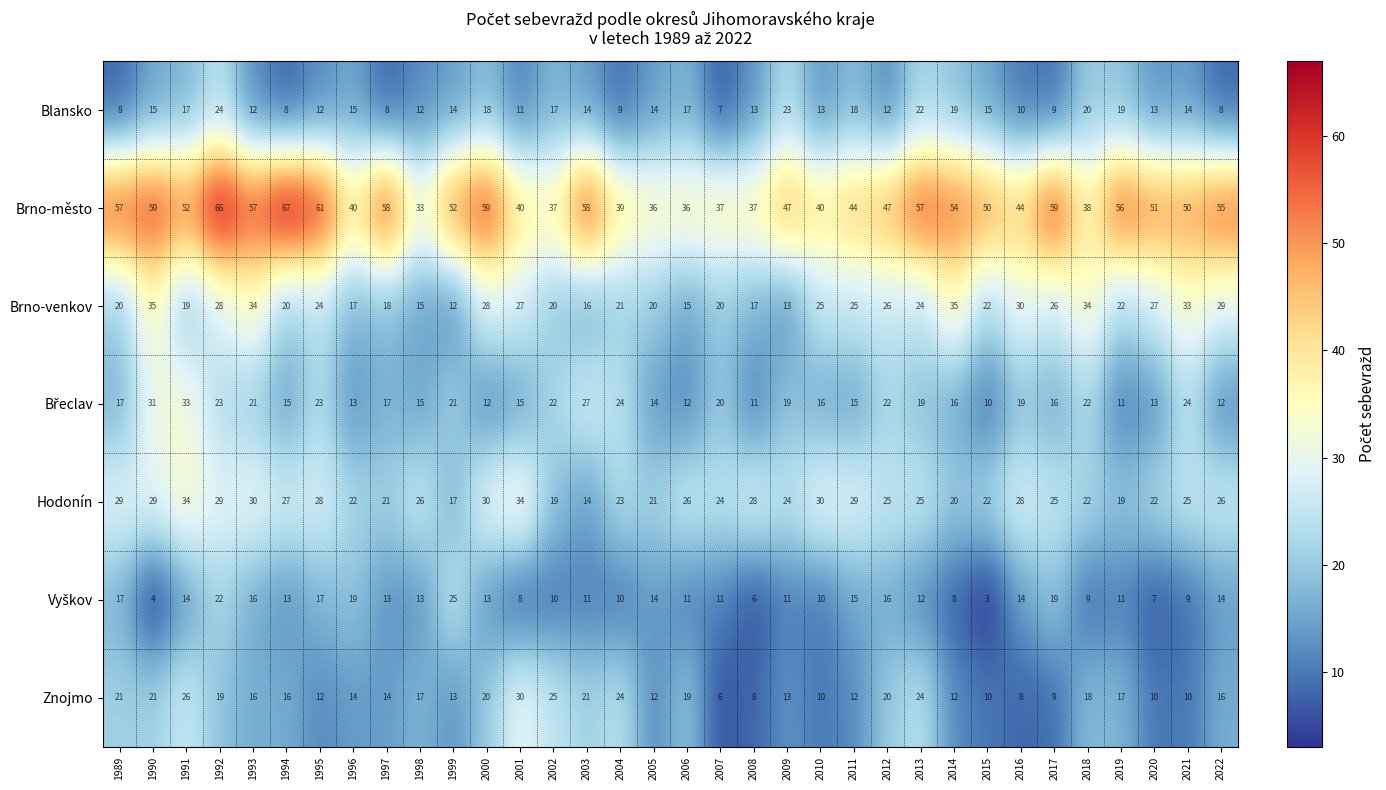

What is the sum of all Znojmo values?

543